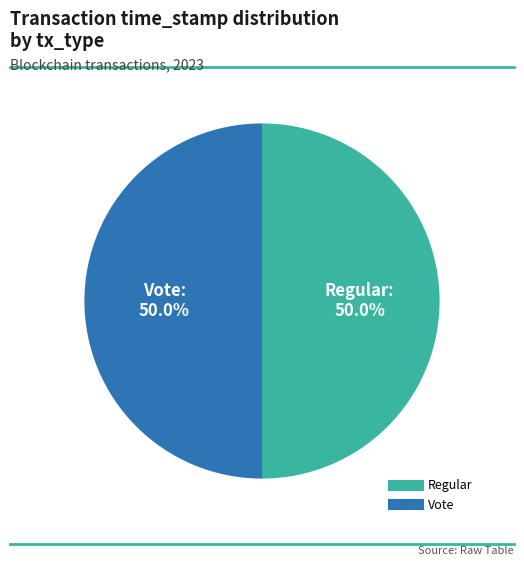

What is the ratio of the value at Vote to the value at Regular?

1.0